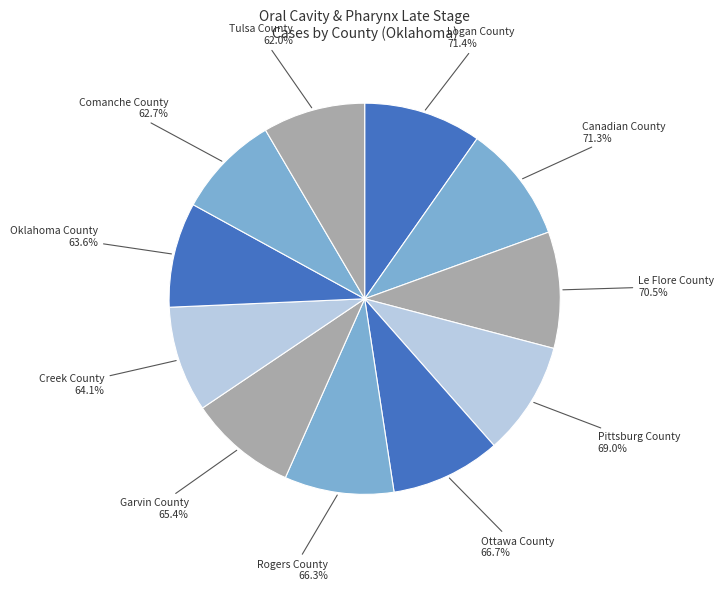

Is it true that Canadian County is 10% of the pie?

True